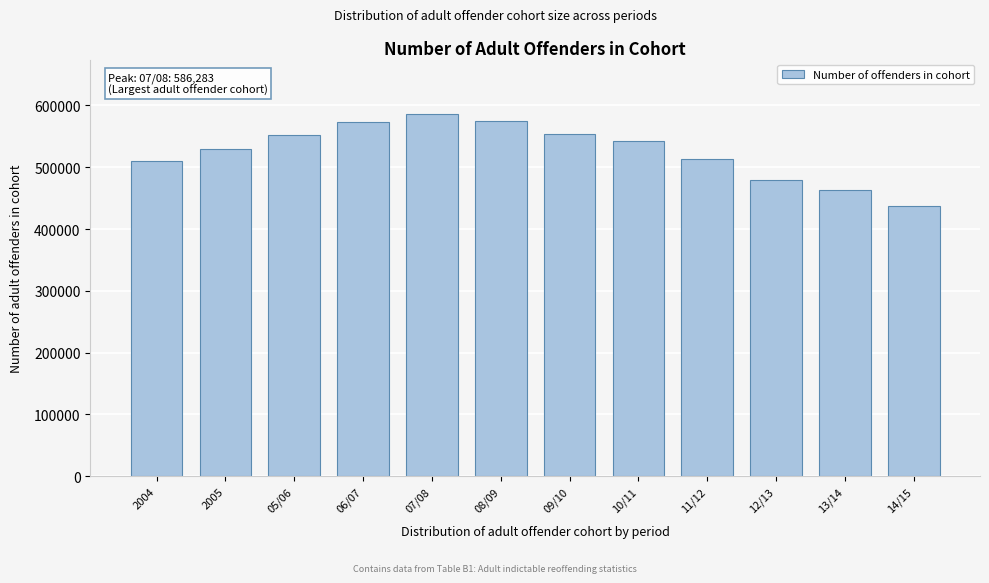

What is the sum of all values?

6314274